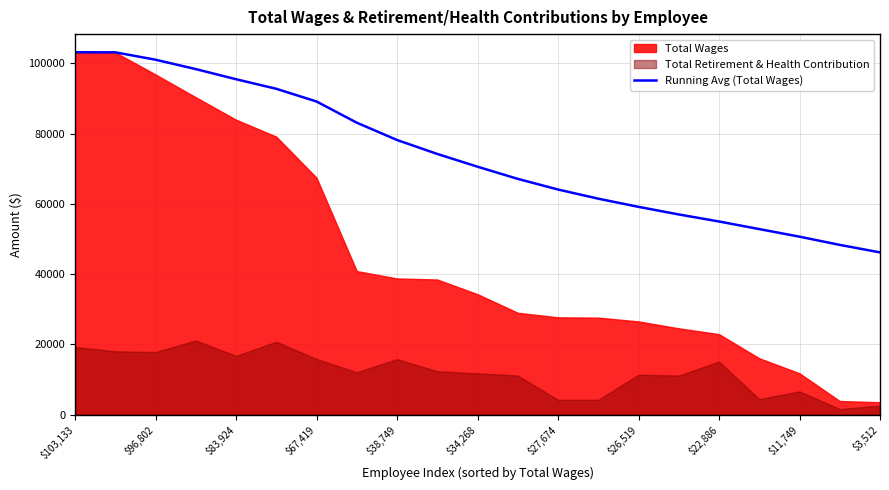

How many lines are shown in the chart?

1